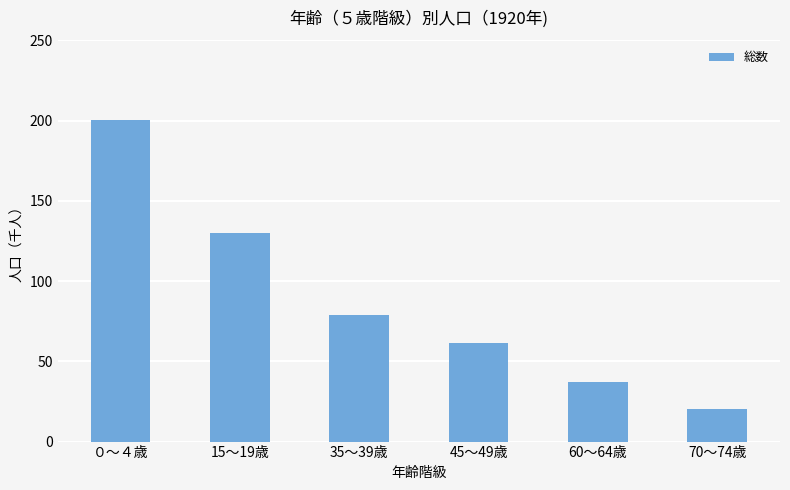

How many distinct data groups are displayed?

1